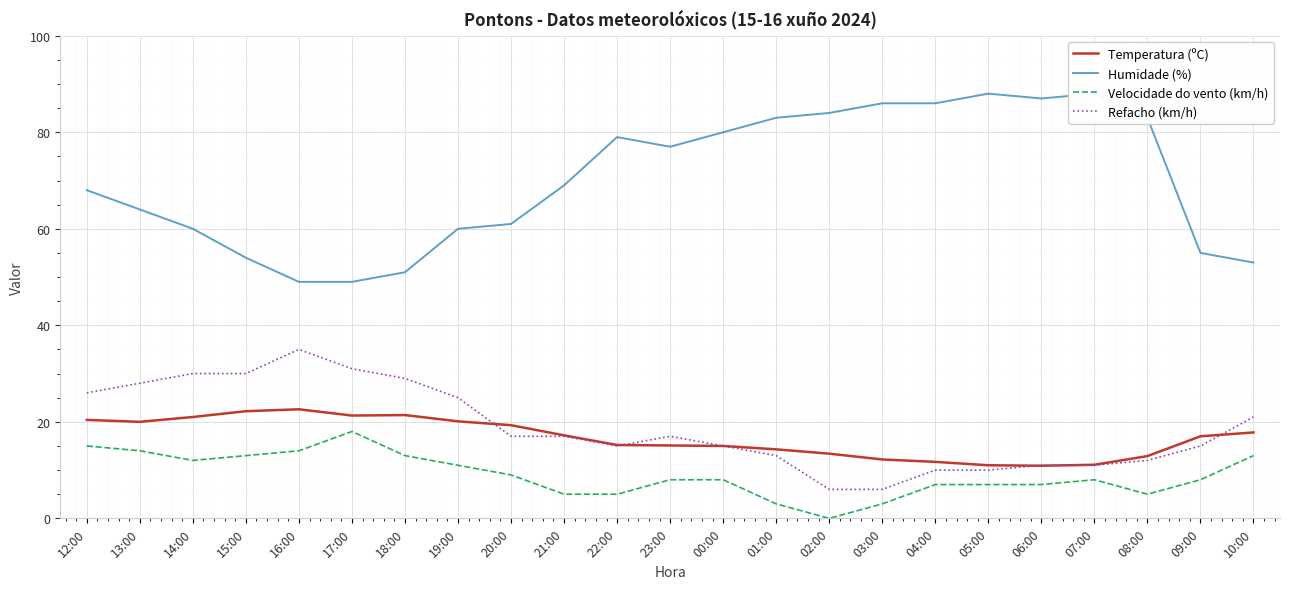

Which series has the largest range (max minus min)?

Humidade (%)